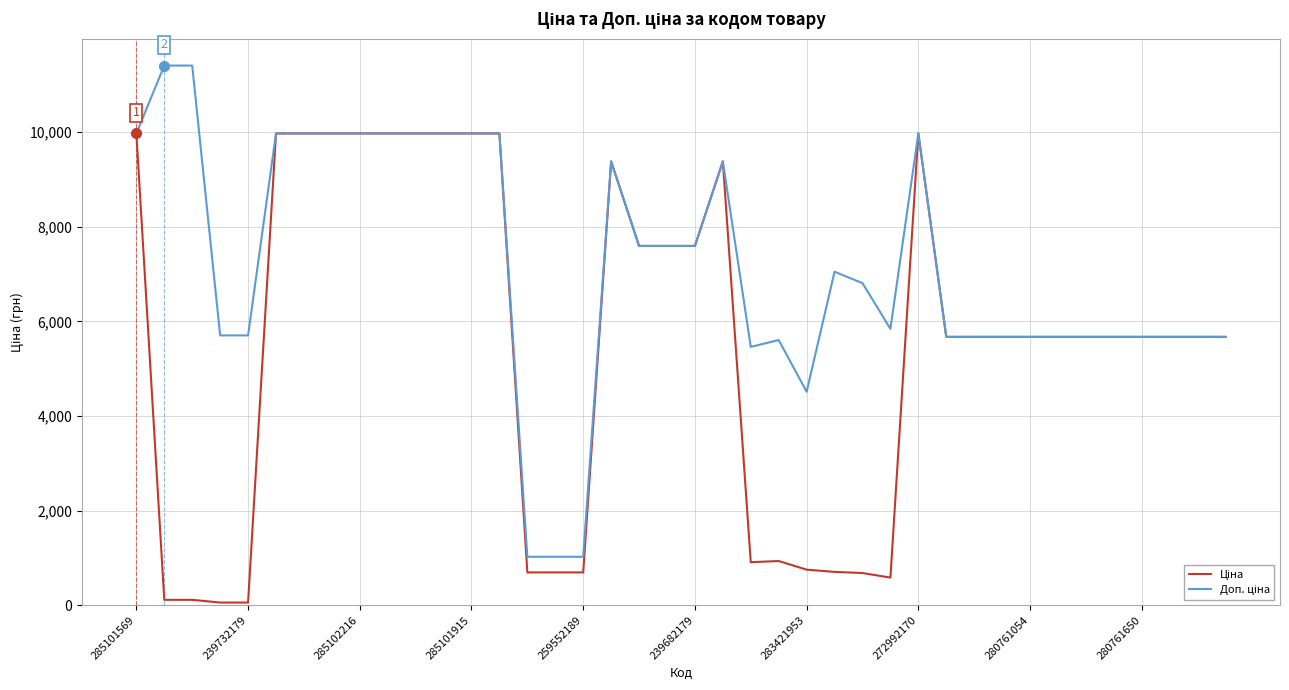

What is the maximum value shown in the chart?

11410.0